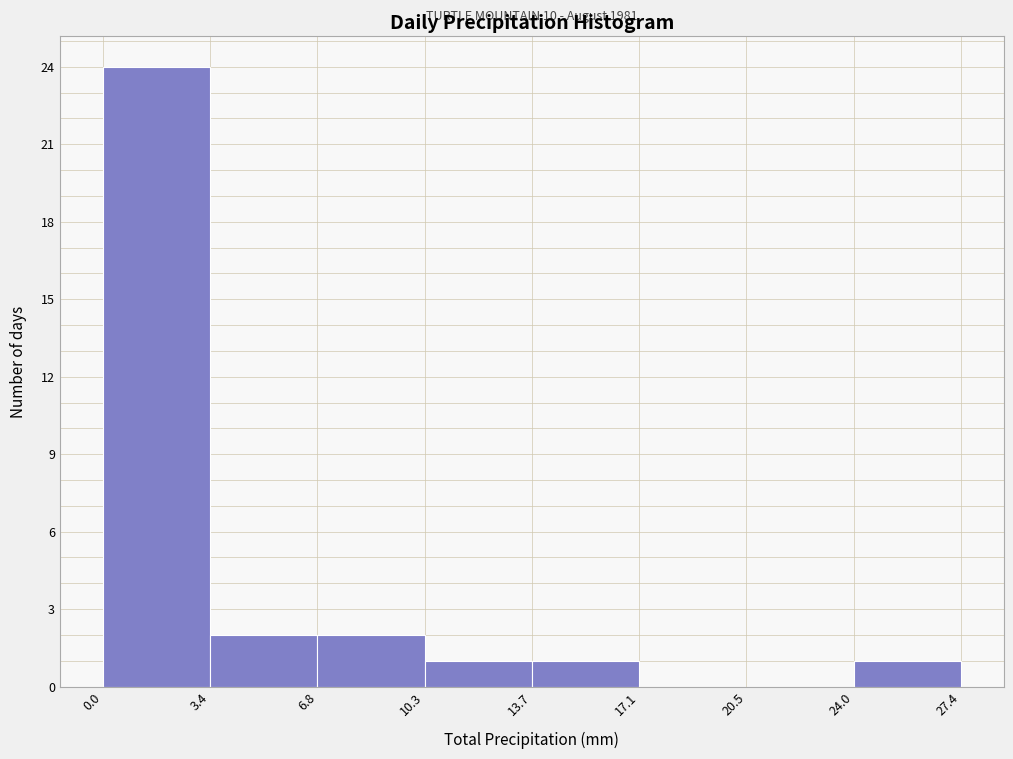

Over which range of the x-axis is the bar tallest?

0.0 to 3.4